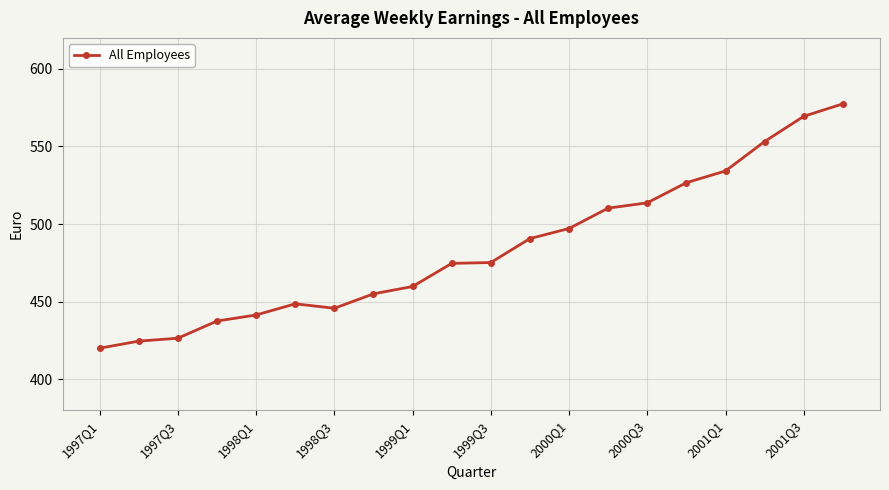

What is the value of the 7th point from the left?

445.7